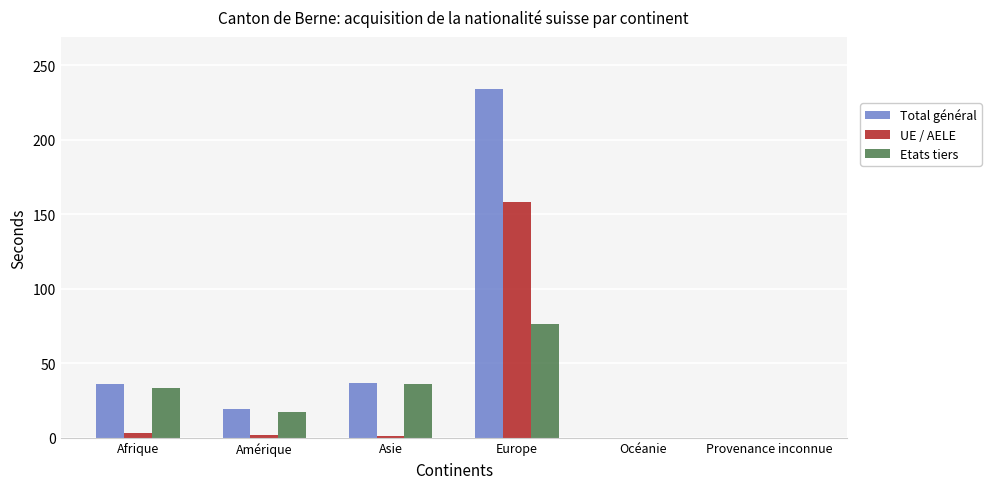

What is the sum of all Total général values?

326